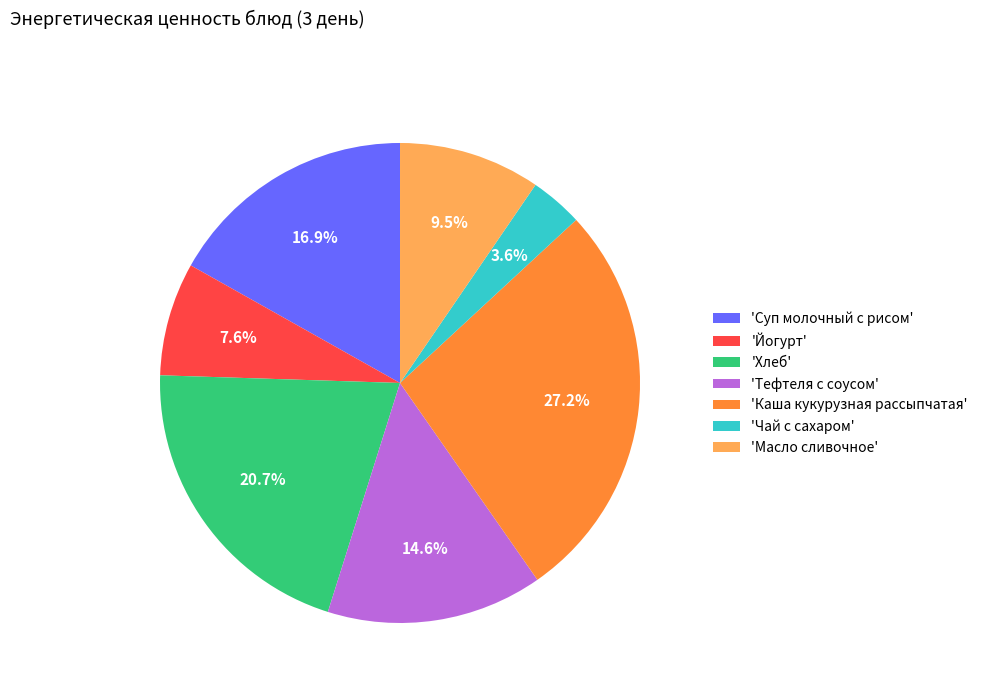

Which slice is the smallest?

'Чай с сахаром'